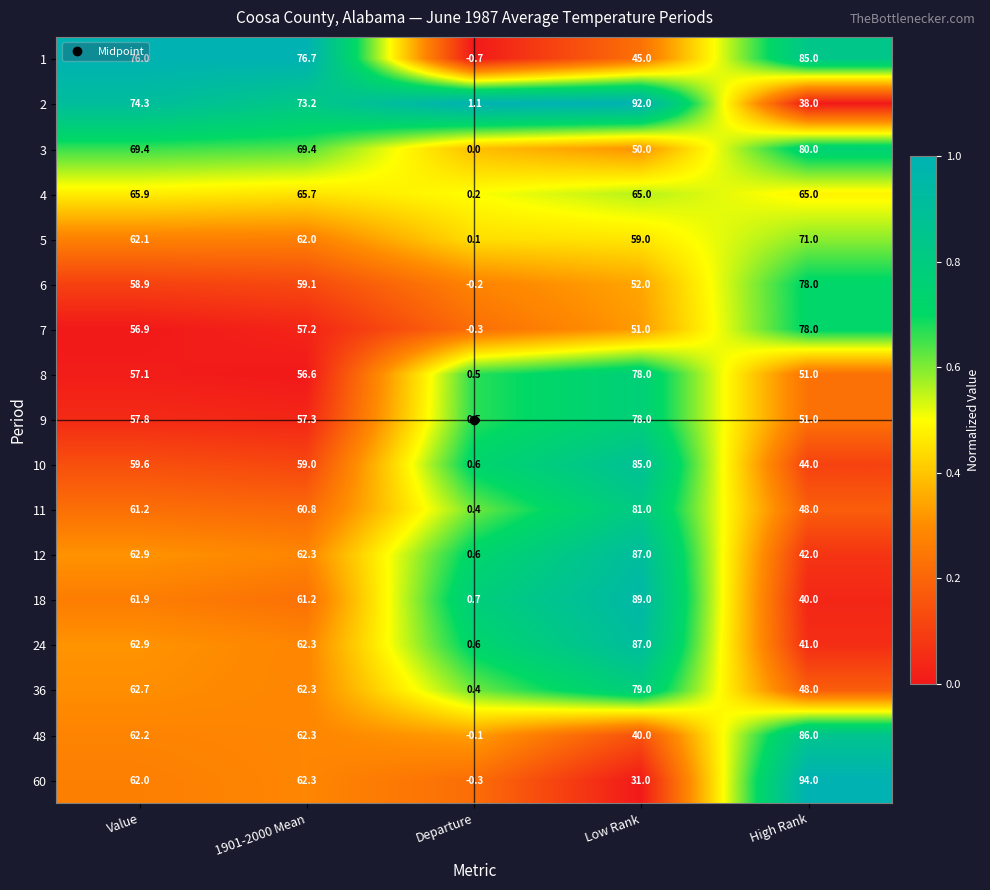

True or false: 12 has a value of 62.3 at 1901-2000 Mean.

True